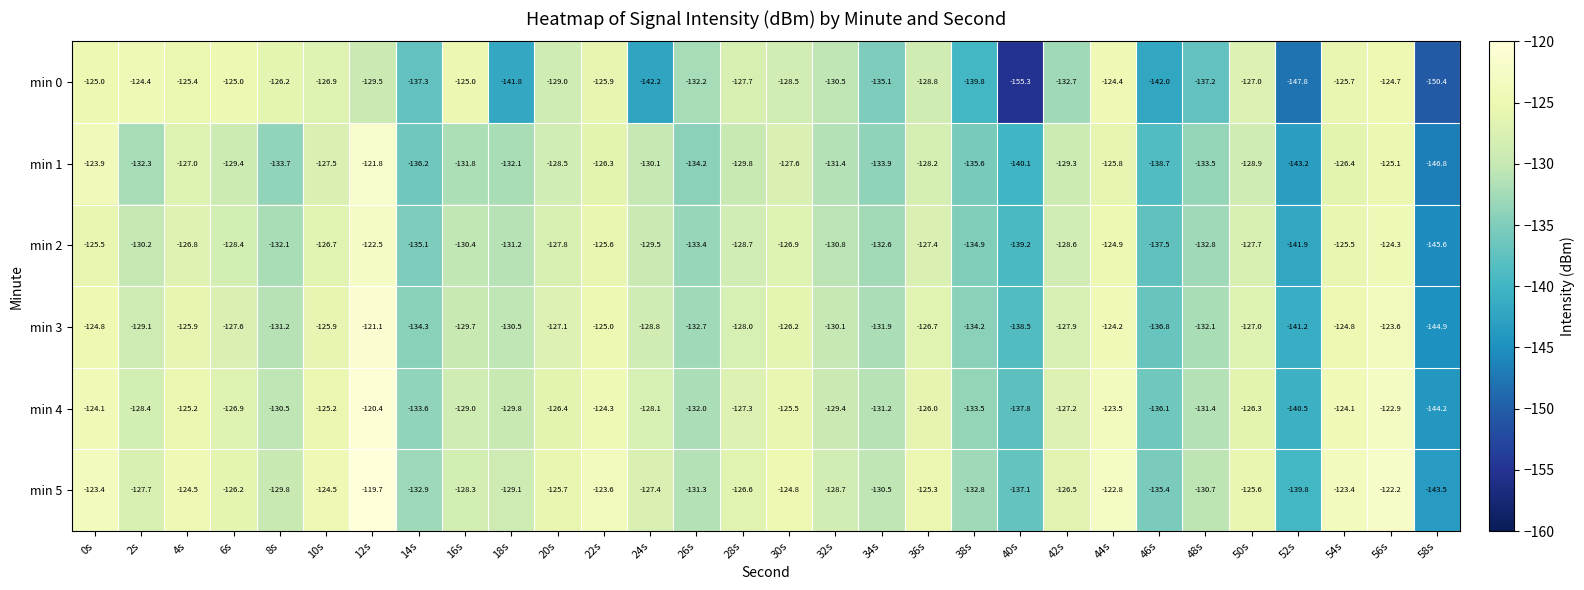

Rank the series by their average value, from highest to lowest.

min 5, min 4, min 3, min 2, min 1, min 0